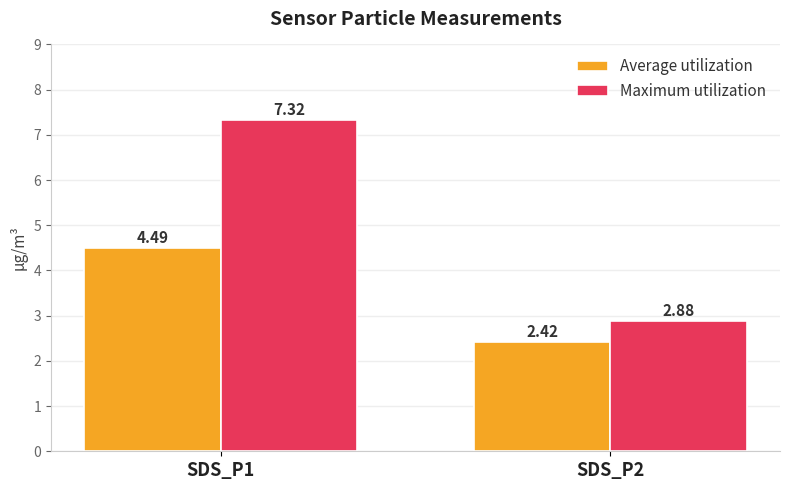

Is the value of Average utilization at SDS_P1 greater than the value of Maximum utilization at SDS_P1?

No